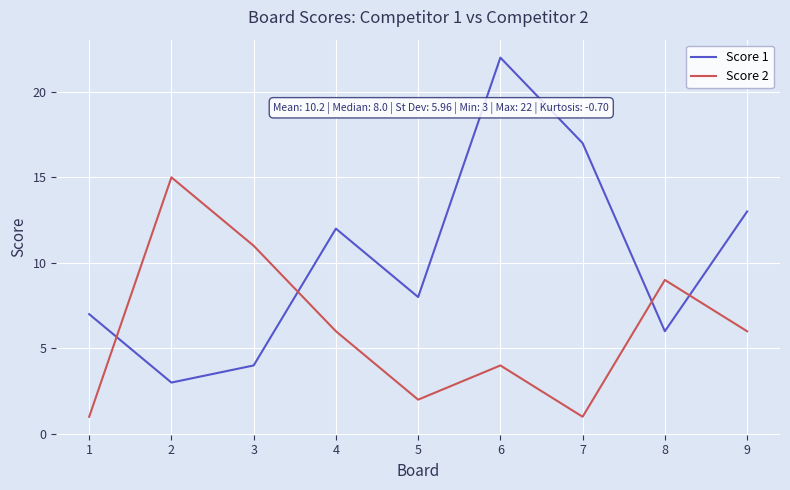

In Score 1, how many points are lower than both neighbors (excluding endpoints)?

3